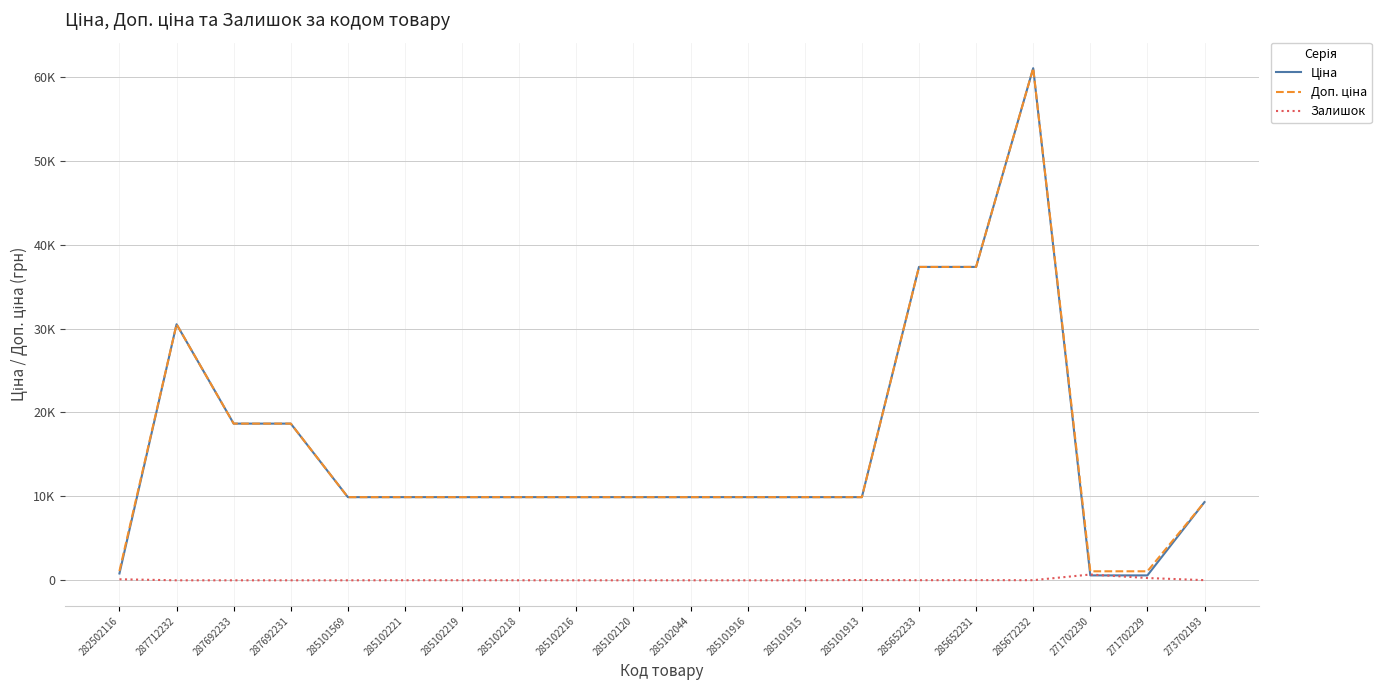

Reading left to right, what are all the values shown in this chart?

Ціна: 282502116=813.0	287712232=30512.3	287692233=18671.5	287692231=18671.5	285101569=9908.5	285102221=9908.5	285102219=9908.5	285102218=9908.5	285102216=9908.5	285102120=9908.5	285102044=9908.5	285101916=9908.5	285101915=9908.5	285101913=9908.5	285652233=37343.0	285652231=37343.0	285672232=61024.7	271702230=586.0	271702229=586.0	273702193=9321.4
Доп. ціна: 282502116=1101.8	287712232=30512.3	287692233=18671.5	287692231=18671.5	285101569=9908.5	285102221=9908.5	285102219=9908.5	285102218=9908.5	285102216=9908.5	285102120=9908.5	285102044=9908.5	285101916=9908.5	285101915=9908.5	285101913=9908.5	285652233=37343.0	285652231=37343.0	285672232=61024.7	271702230=1074.5	271702229=1074.5	273702193=9321.4
Залишок: 282502116=125.0	287712232=0.0	287692233=0.0	287692231=0.0	285101569=0.0	285102221=8.0	285102219=7.0	285102218=3.0	285102216=0.0	285102120=0.0	285102044=1.0	285101916=0.0	285101915=0.0	285101913=33.0	285652233=12.0	285652231=22.0	285672232=15.0	271702230=690.0	271702229=272.0	273702193=19.0